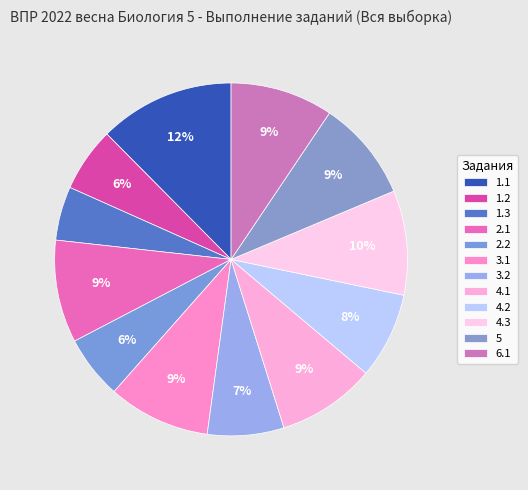

How many segments does this pie chart have?

12